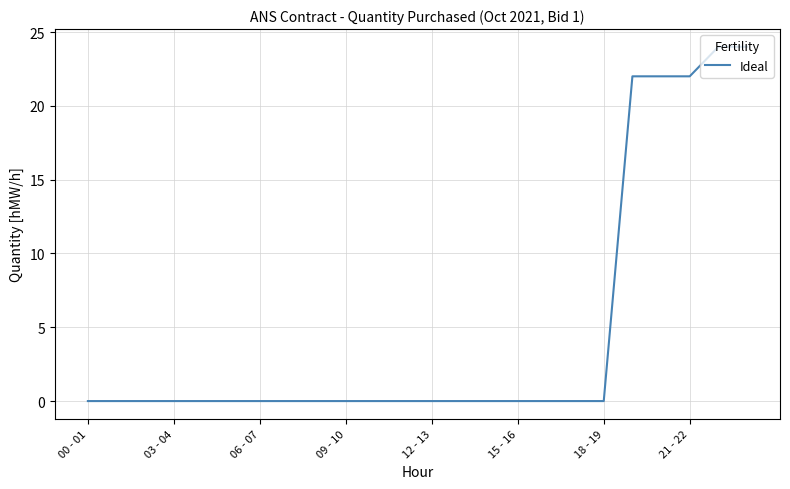

How many lines are shown in the chart?

1